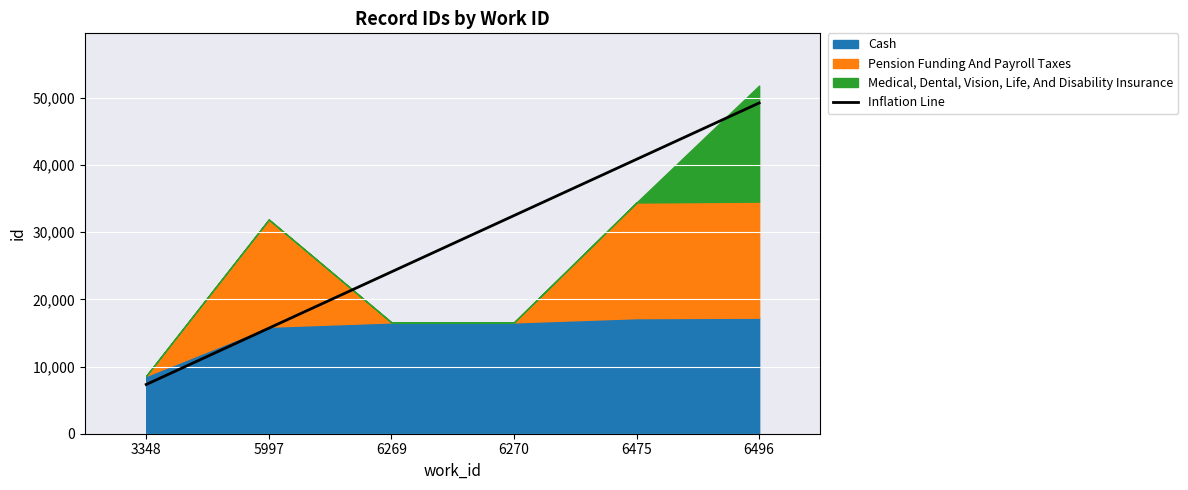

What is the sum of all values?

169693.4